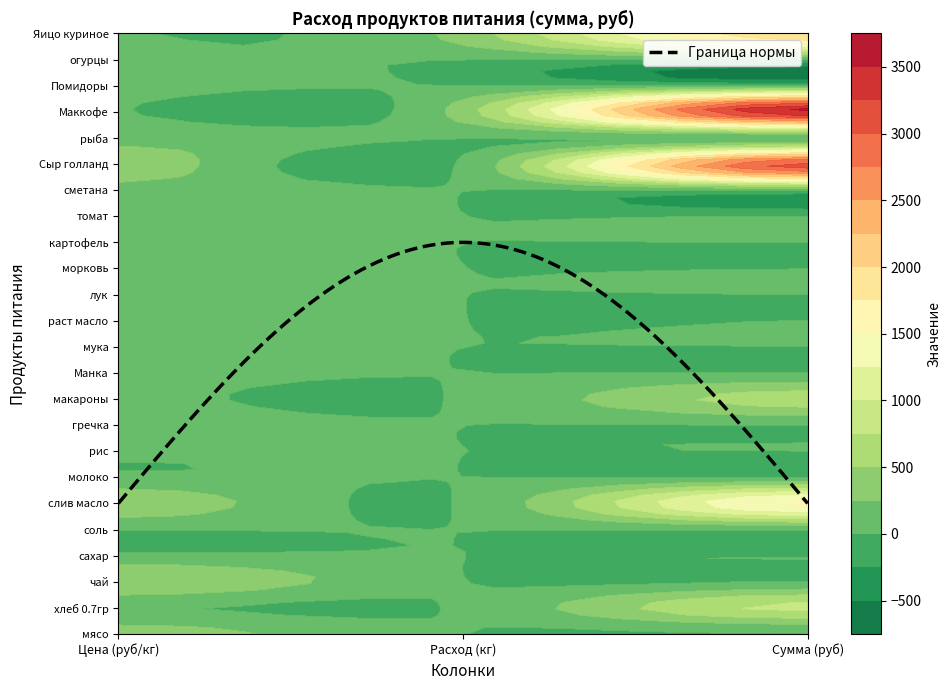

Which series has the largest total across all categories?

Маккофе